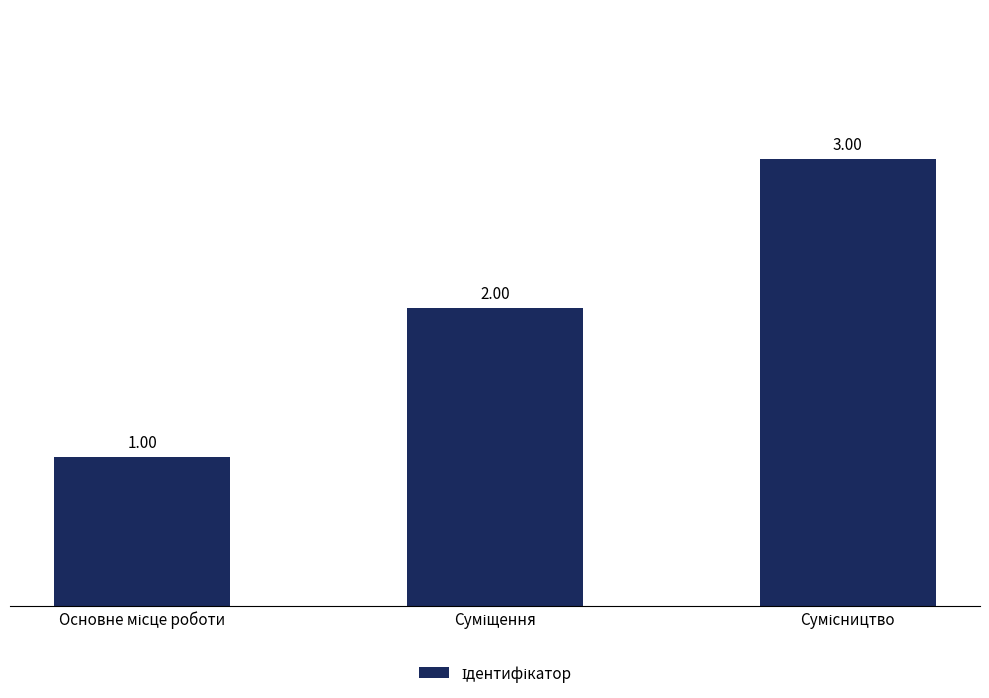

What is the sum of all values?

6